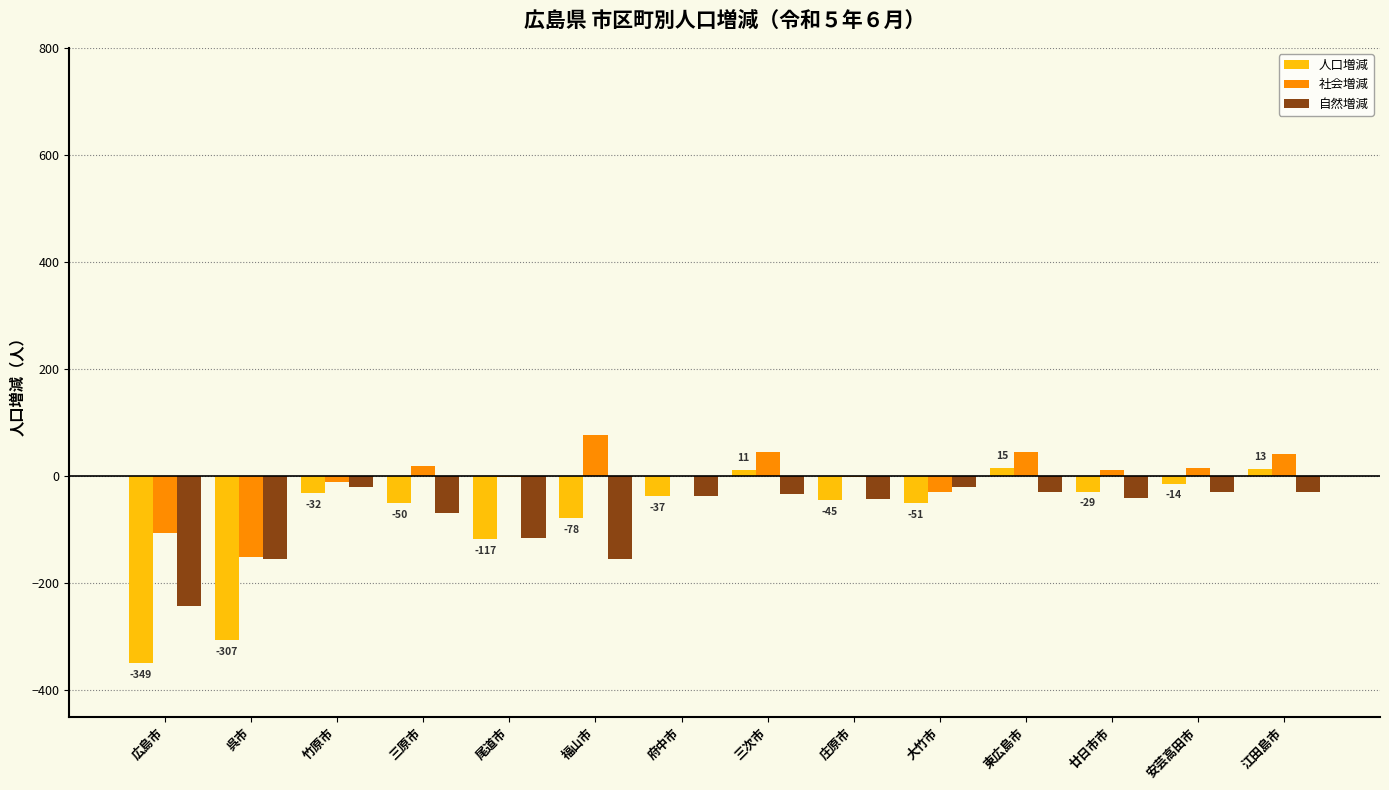

Which series has the largest total across all categories?

社会増減